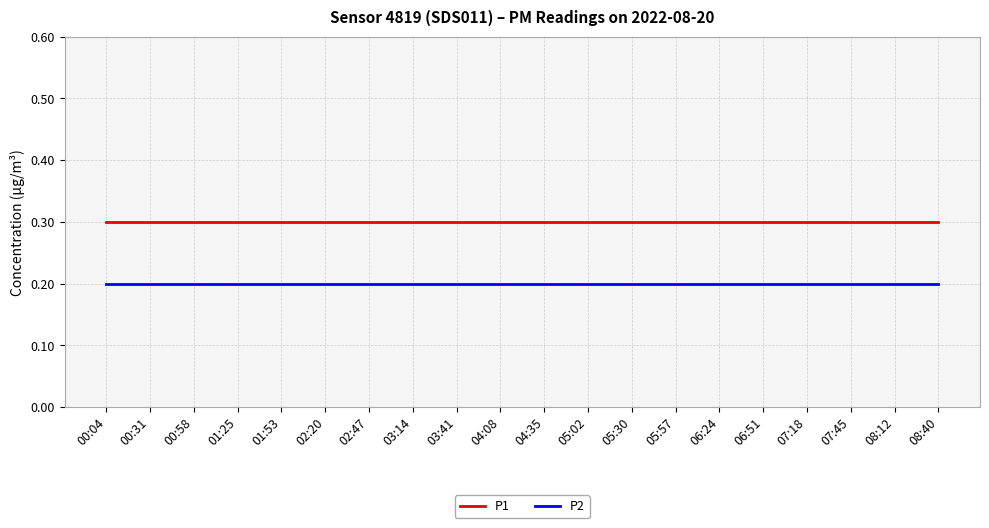

Reading left to right, list all the values displayed in this chart.

P1: 0.3	0.3	0.3	0.3	0.3	0.3	0.3	0.3	0.3	0.3	0.3	0.3	0.3	0.3	0.3	0.3	0.3	0.3	0.3	0.3
P2: 0.2	0.2	0.2	0.2	0.2	0.2	0.2	0.2	0.2	0.2	0.2	0.2	0.2	0.2	0.2	0.2	0.2	0.2	0.2	0.2